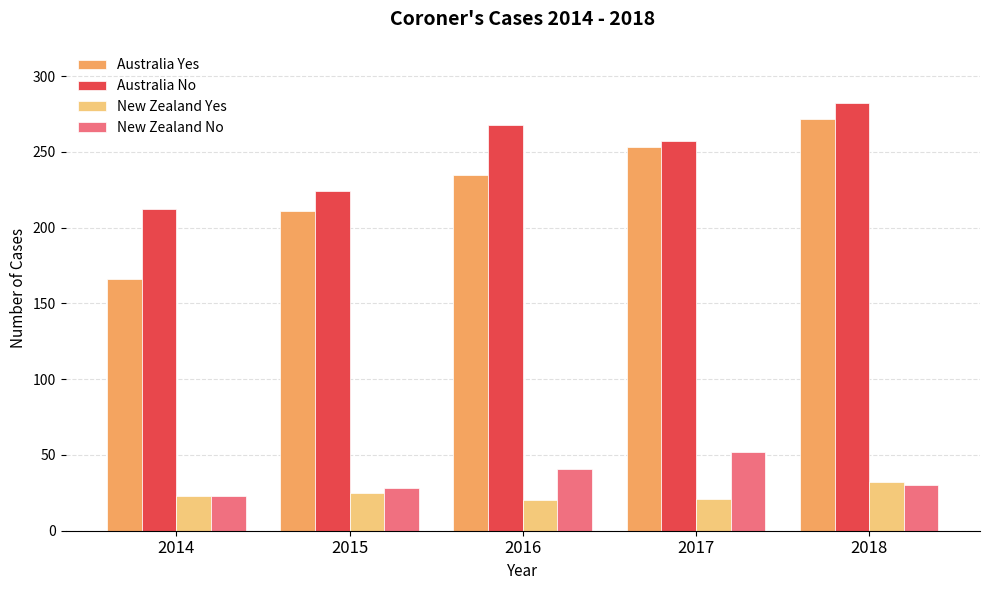

Which series has the widest spread of values?

Australia Yes